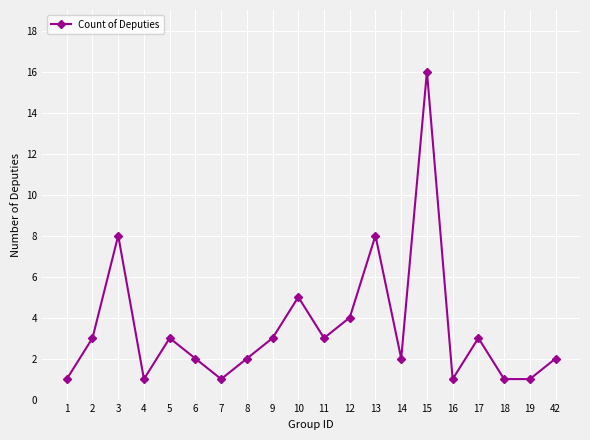

Does the chart display data point markers on the line(s)?

Yes